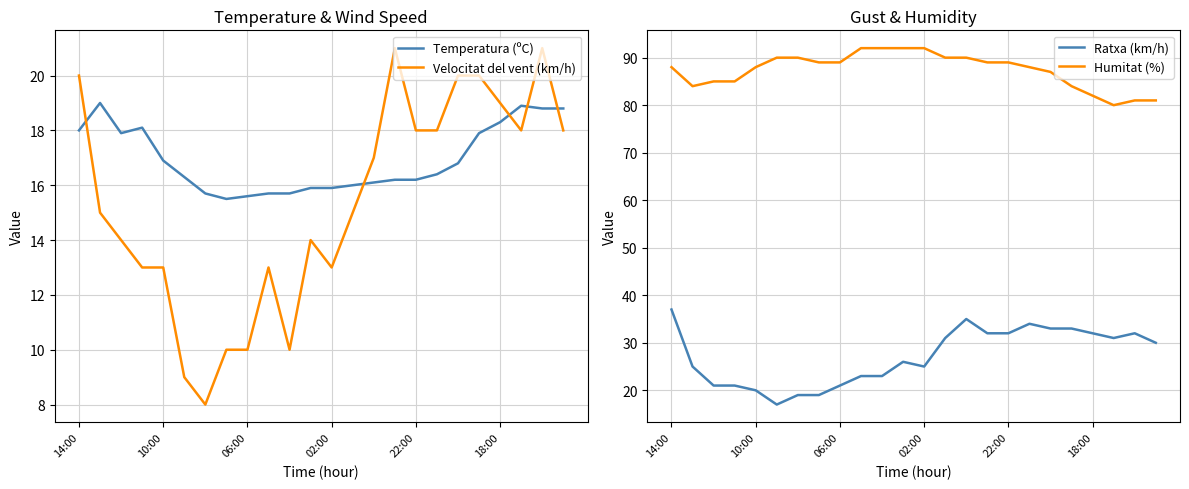

How many interior local valleys does the Humitat (%) series have?

2